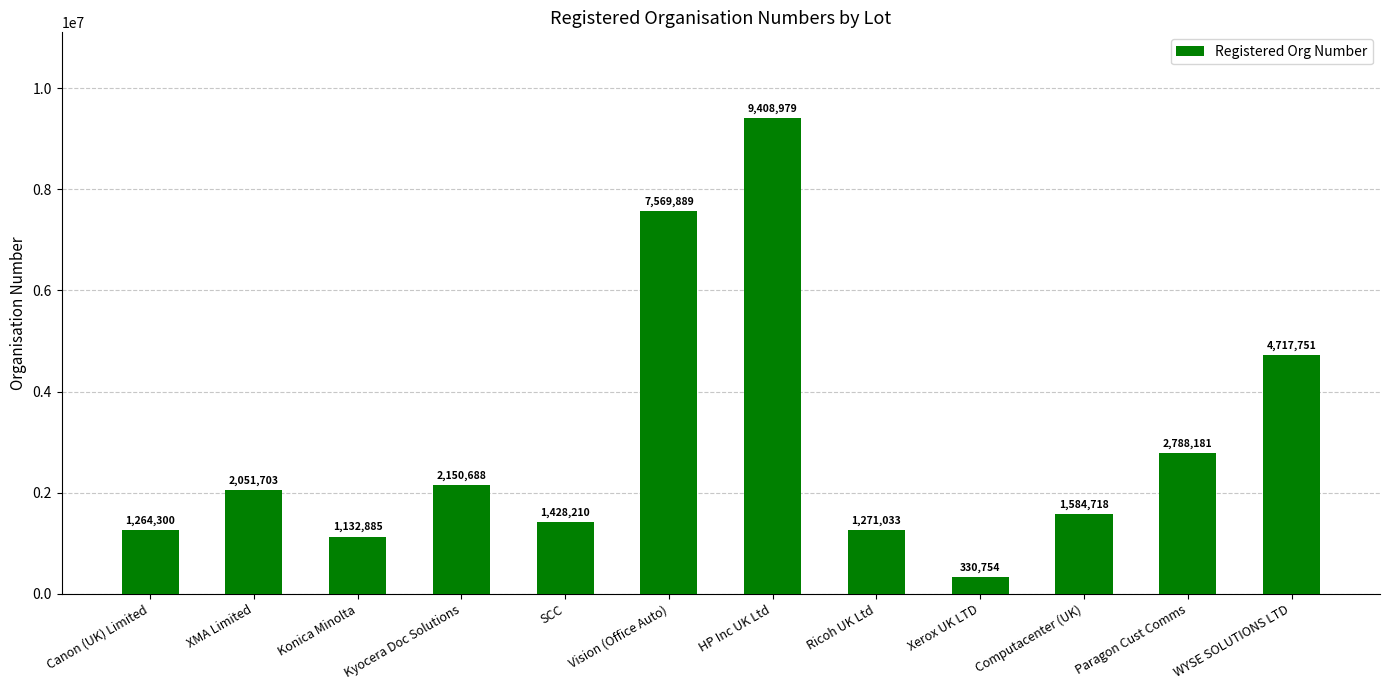

What is the change in value from HP Inc UK Ltd to Ricoh UK Ltd?

-8137946